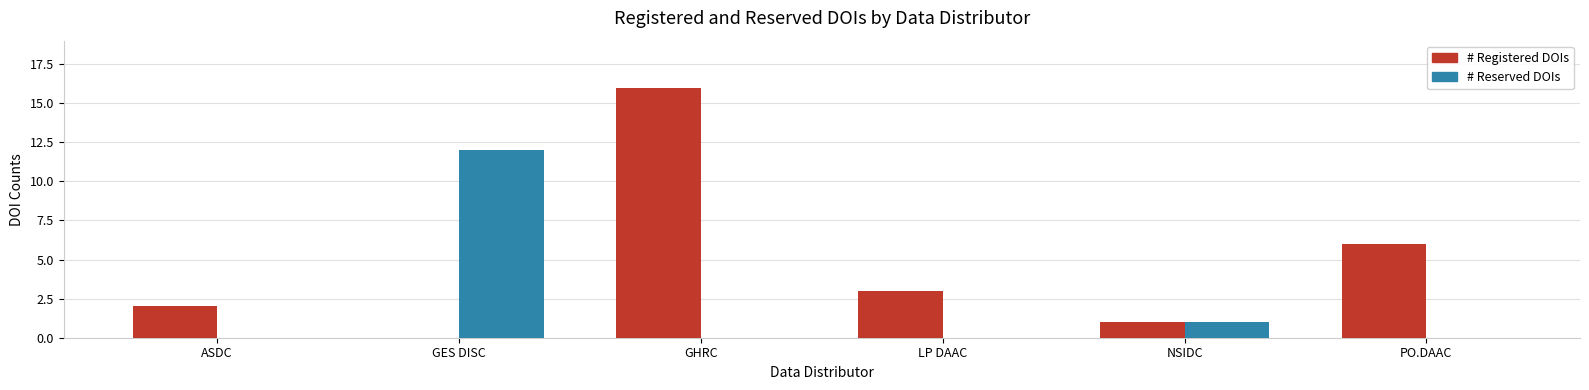

At which category is the sum across all series the highest?

GHRC